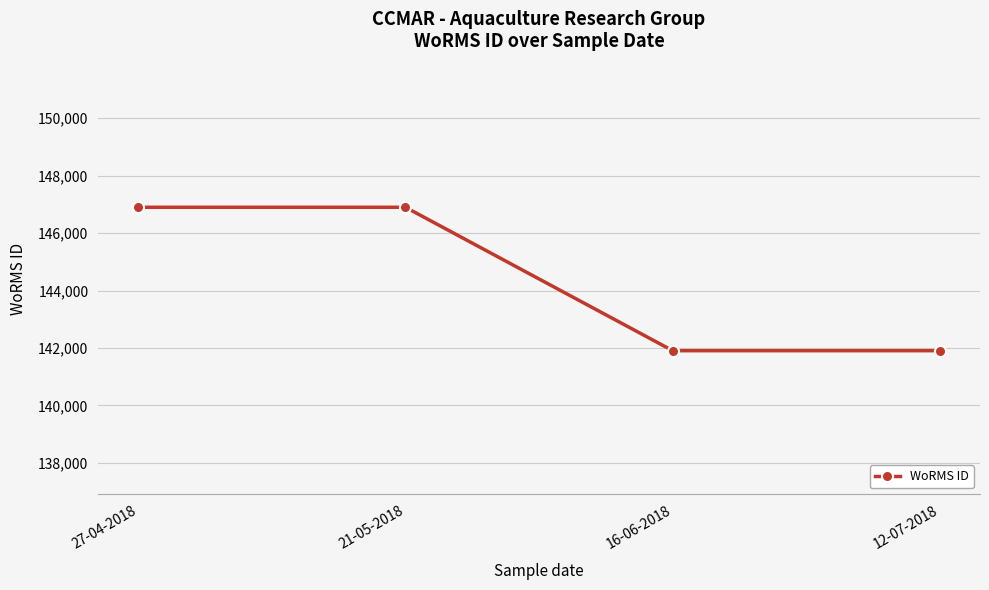

Reading left to right, extract all data points from this chart.

27-04-2018=146900	21-05-2018=146900	16-06-2018=141907	12-07-2018=141907